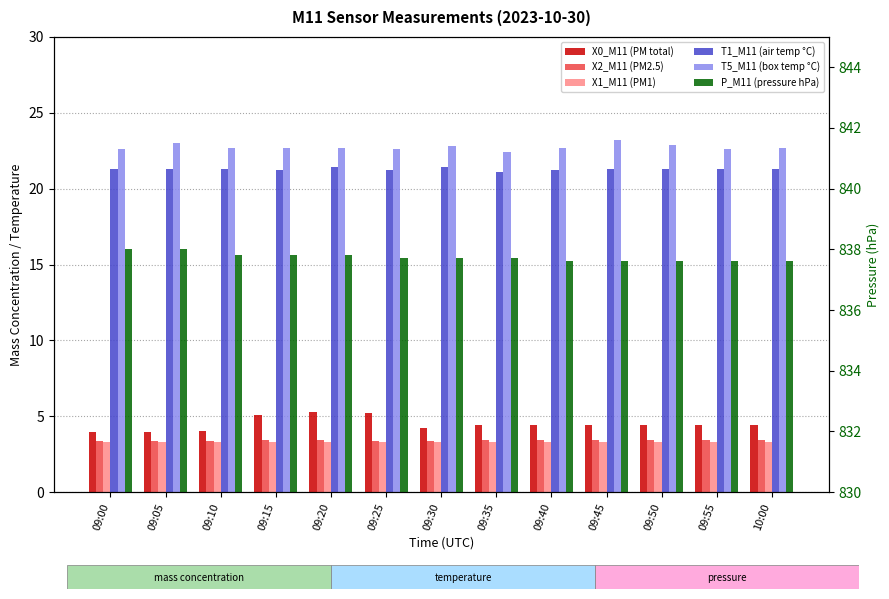

Between 09:10 and 09:30, which is larger?

09:30